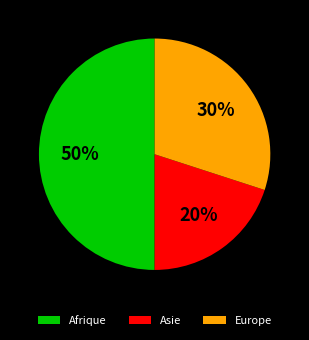

Combined, do Asie and Afrique account for over 50%?

Yes